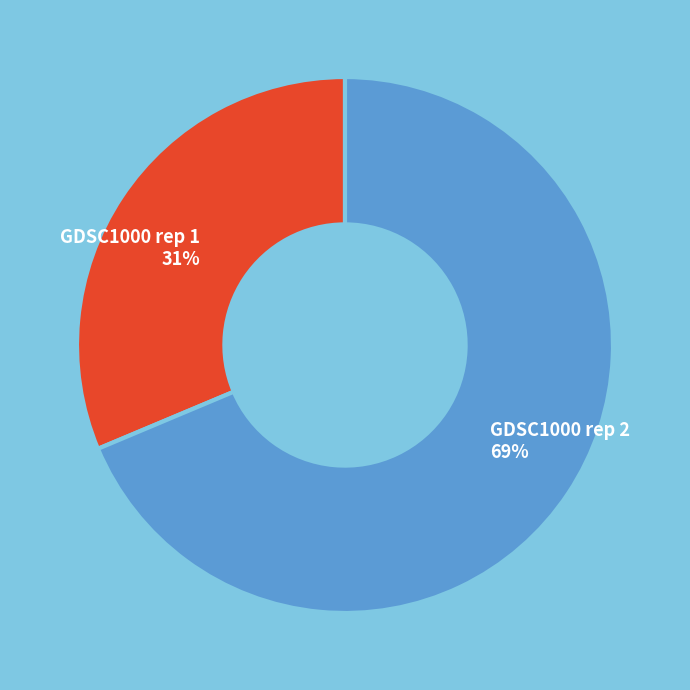

Is there a majority slice in this chart?

Yes